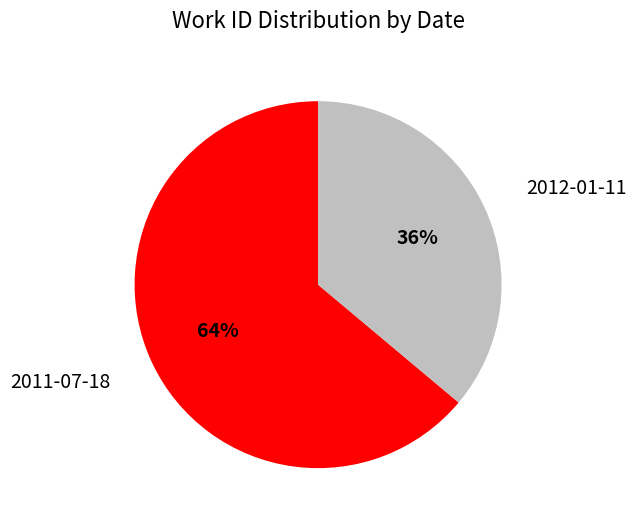

To the nearest percent, what is the average slice percentage?

50%